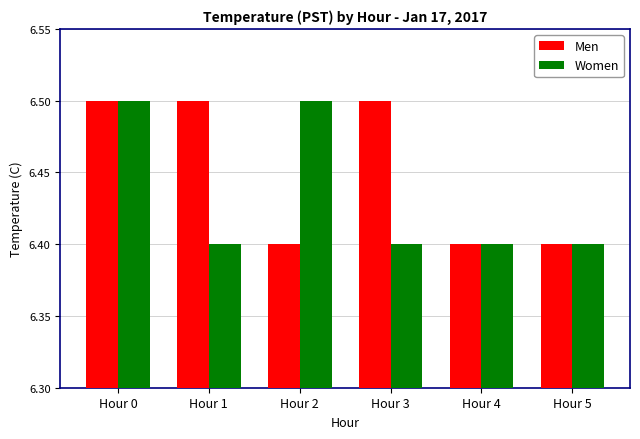

What is the difference between the maximum and minimum values in the Women series?

0.1